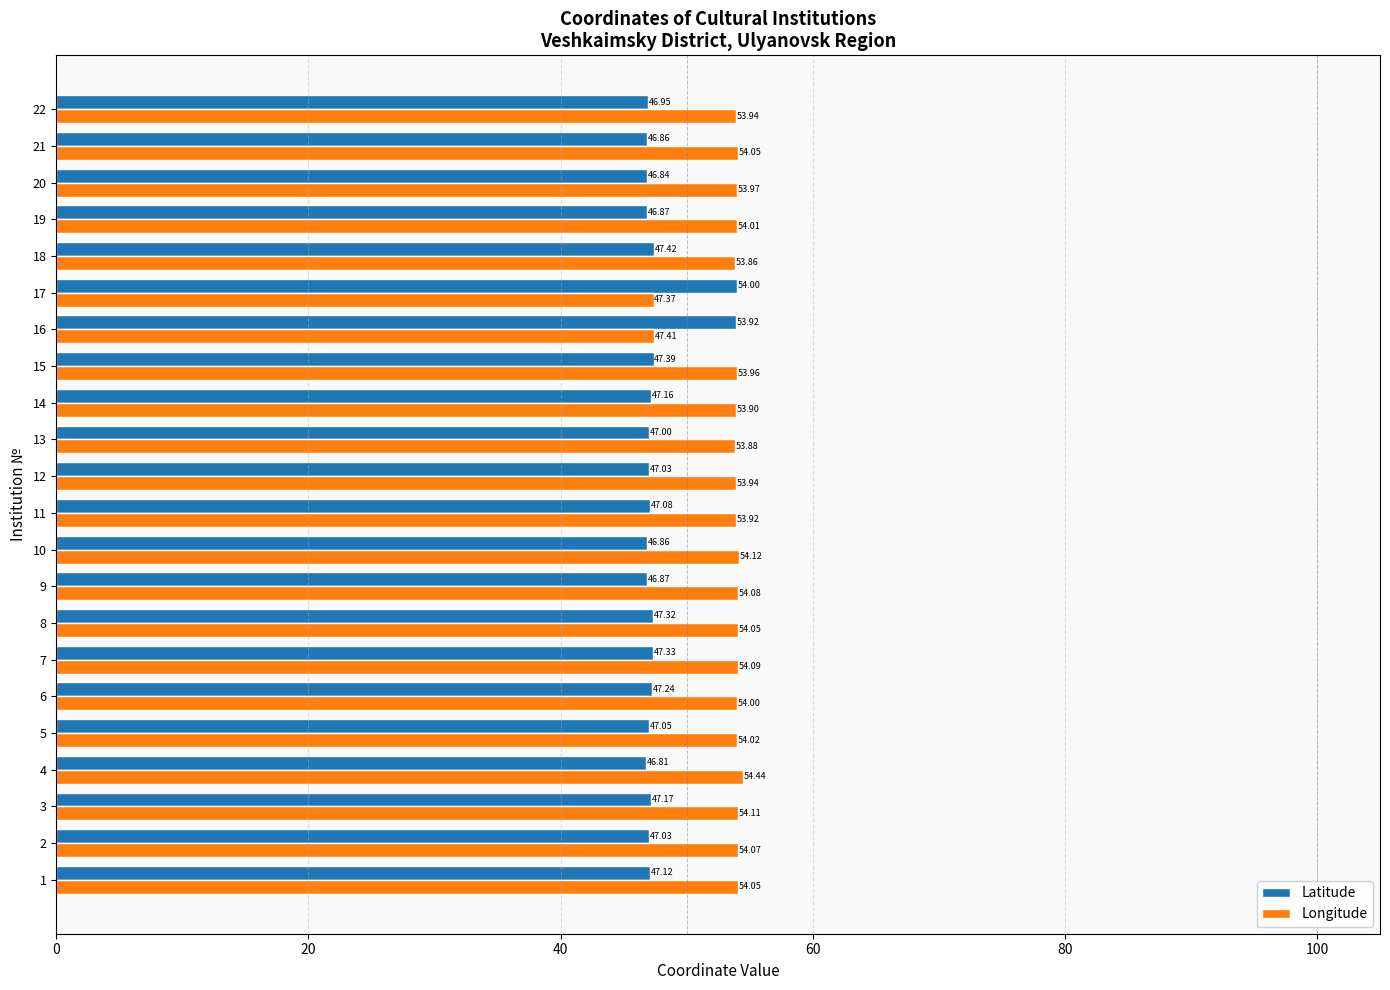

Rank the series by their maximum value, from lowest to highest.

Latitude, Longitude